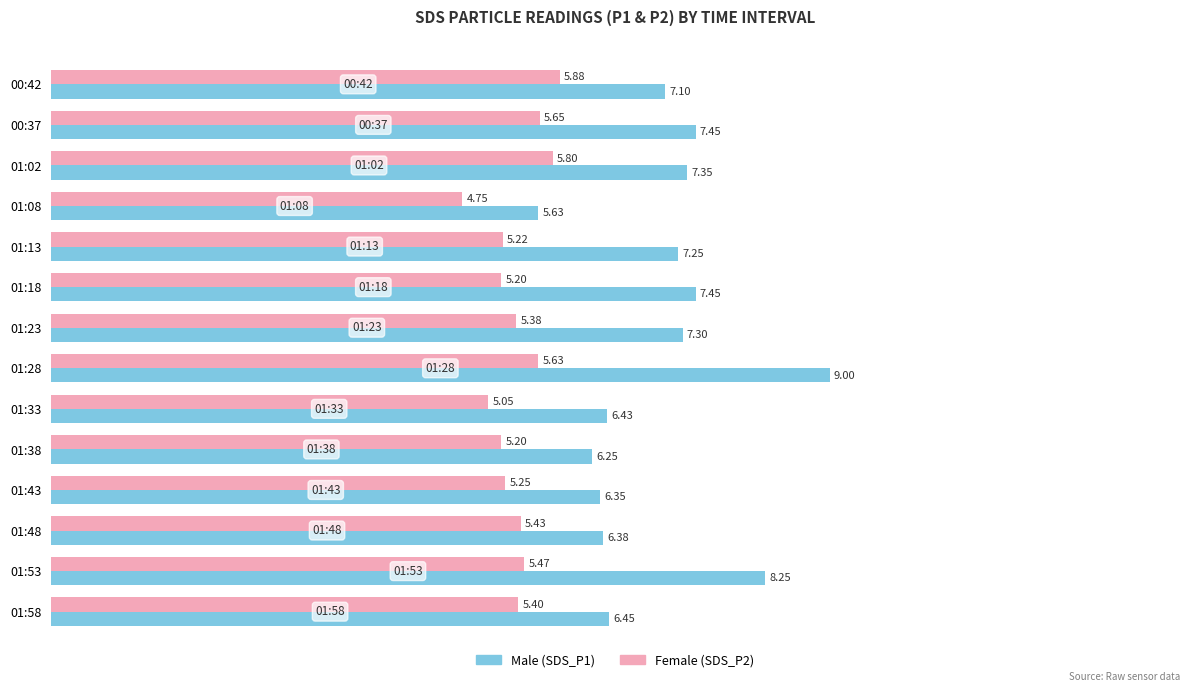

What is the total value across all series at 00:37?

13.1